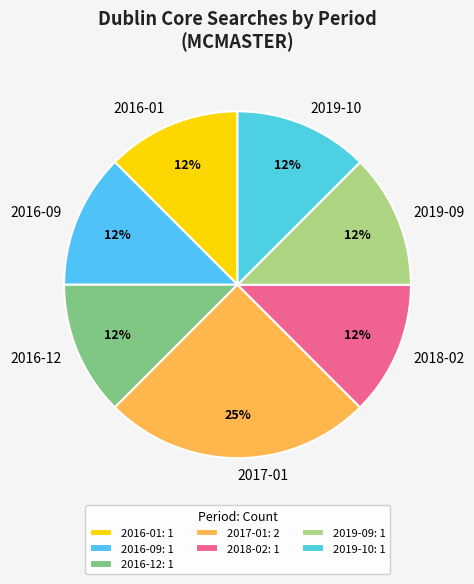

To the nearest percent, what is the average slice percentage?

14%